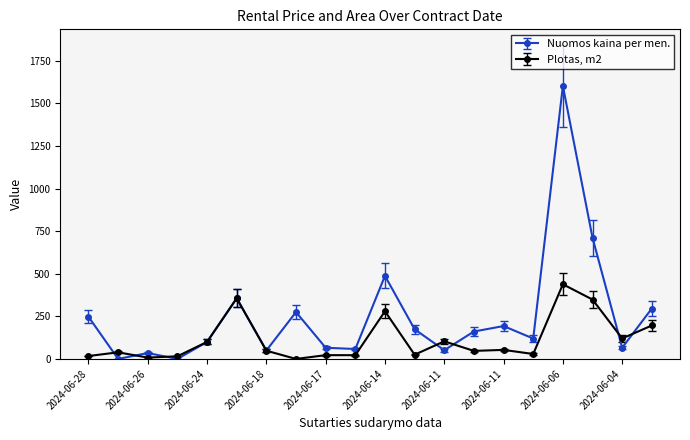

True or false: Plotas, m2 has more than 0 interior local peaks.

True